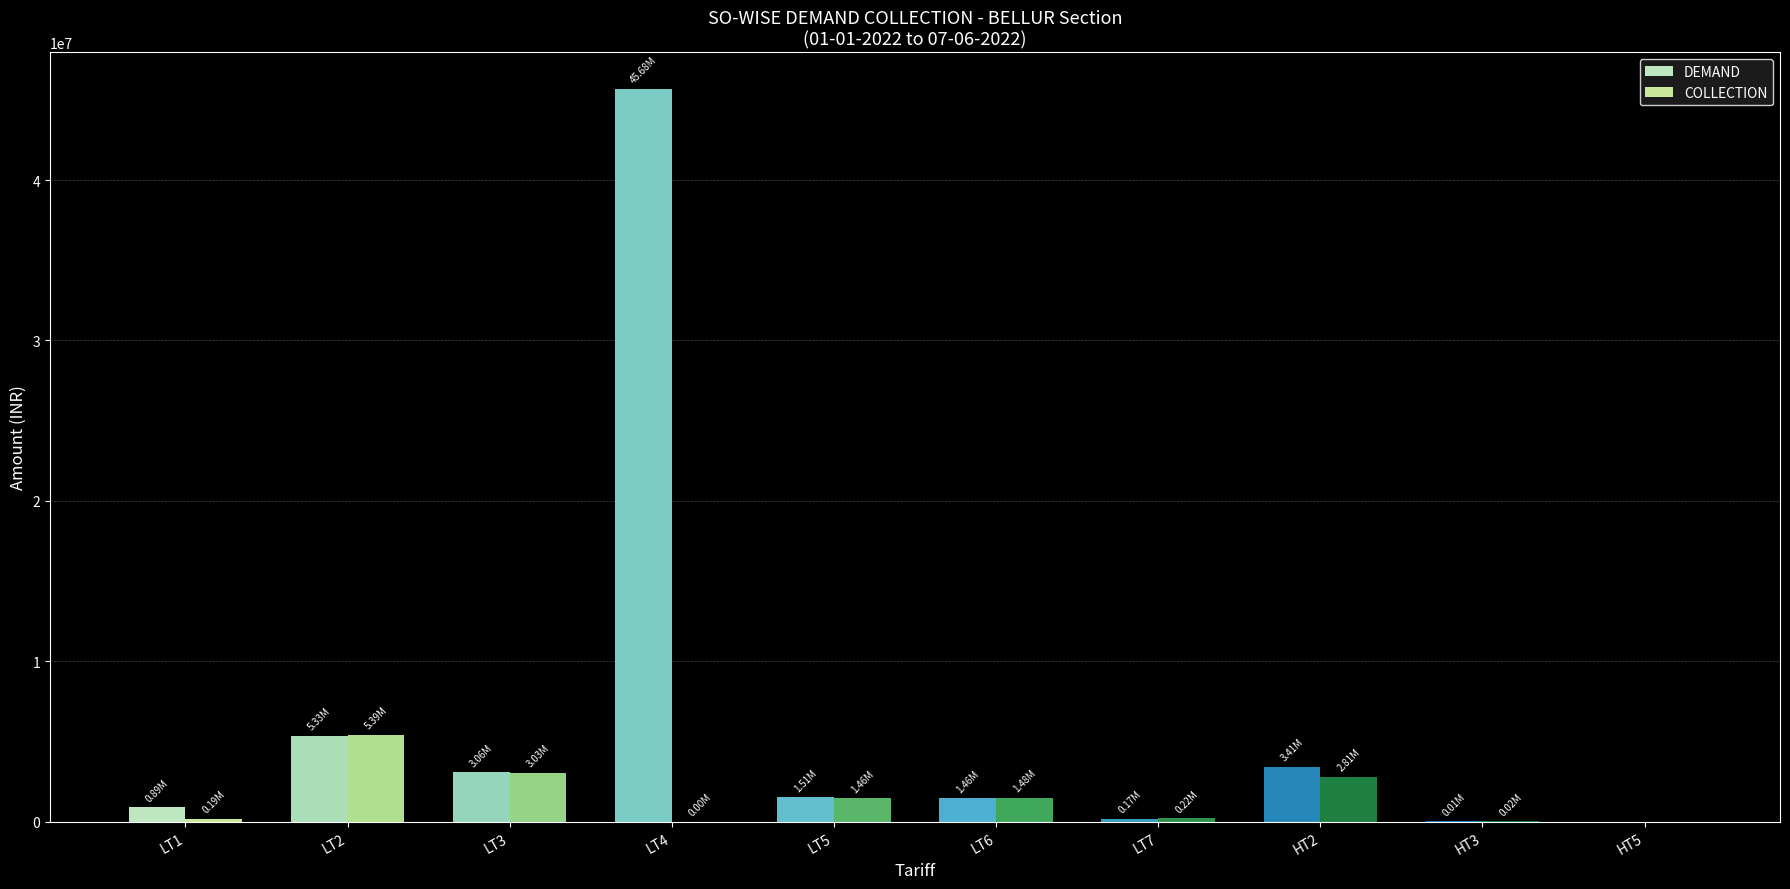

How many categories are shown in the chart?

10